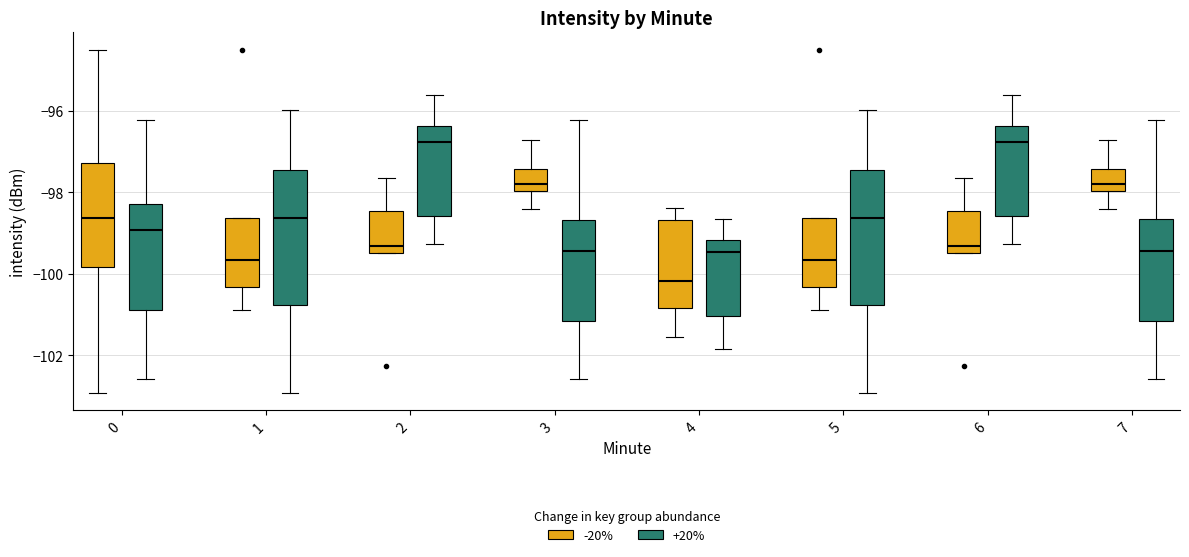

Reading left to right, read every box against the y-axis: the position of its median line, the range the box covers, and the ends of its whiskers. The values are not printed on the chart, so give them approximately, as read against the axis.

0 (-20%): median -98.6, box -99.8 to -97.2, whiskers -103.0 to -94.4
0 (+20%): median -99.0, box -100.8 to -98.2, whiskers -102.6 to -96.2
1 (-20%): median -99.6, box -100.4 to -98.6, whiskers -100.8 to -98.6
1 (+20%): median -98.6, box -100.8 to -97.4, whiskers -103.0 to -96.0
2 (-20%): median -99.4 (just above the box's lower edge), box -99.4 to -98.4, whiskers -99.4 to -97.6
2 (+20%): median -96.8, box -98.6 to -96.4, whiskers -99.2 to -95.6
3 (-20%): median -97.8, box -98.0 to -97.4, whiskers -98.4 to -96.8
3 (+20%): median -99.4, box -101.2 to -98.6, whiskers -102.6 to -96.2
4 (-20%): median -100.2, box -100.8 to -98.6, whiskers -101.6 to -98.4
4 (+20%): median -99.4, box -101.0 to -99.2, whiskers -101.8 to -98.6
5 (-20%): median -99.6, box -100.4 to -98.6, whiskers -100.8 to -98.6
5 (+20%): median -98.6, box -100.8 to -97.4, whiskers -103.0 to -96.0
6 (-20%): median -99.4 (just above the box's lower edge), box -99.4 to -98.4, whiskers -99.4 to -97.6
6 (+20%): median -96.8, box -98.6 to -96.4, whiskers -99.2 to -95.6
7 (-20%): median -97.8, box -98.0 to -97.4, whiskers -98.4 to -96.8
7 (+20%): median -99.4, box -101.2 to -98.6, whiskers -102.6 to -96.2